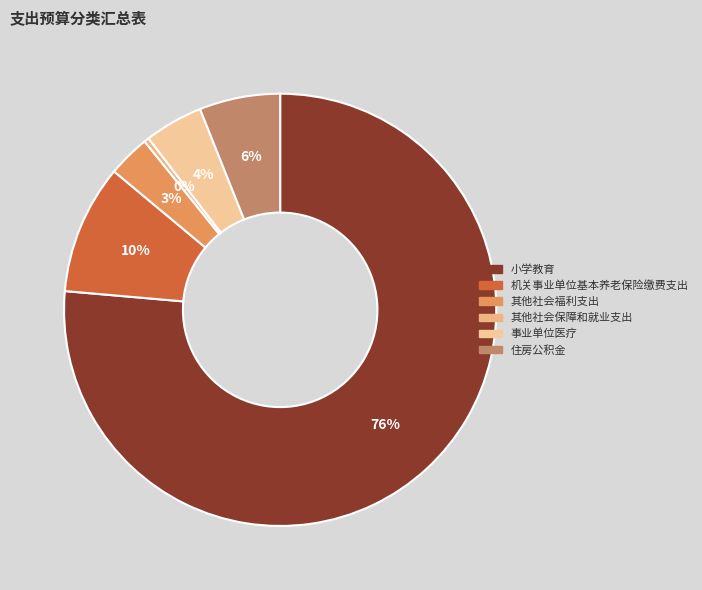

How many slices are in this pie chart?

6